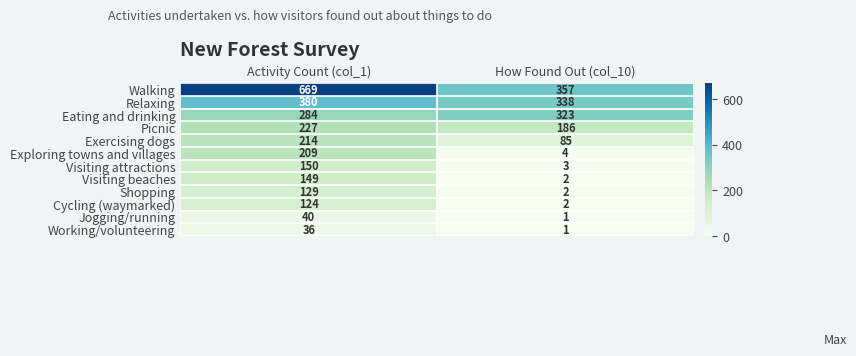

How many data points does each series have?

2